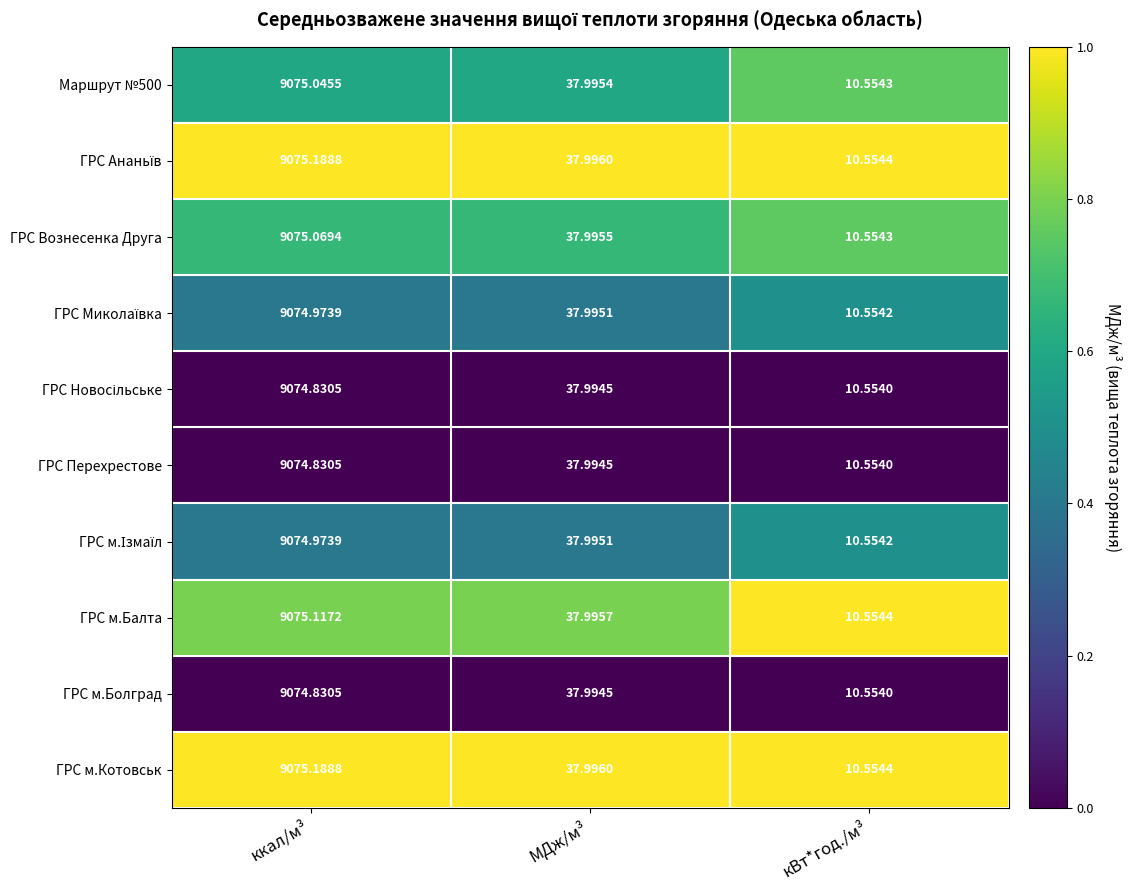

Rank the categories by ГРС Вознесенка Друга value from lowest to highest.

кВт*год./м³, МДж/м³, ккал/м³